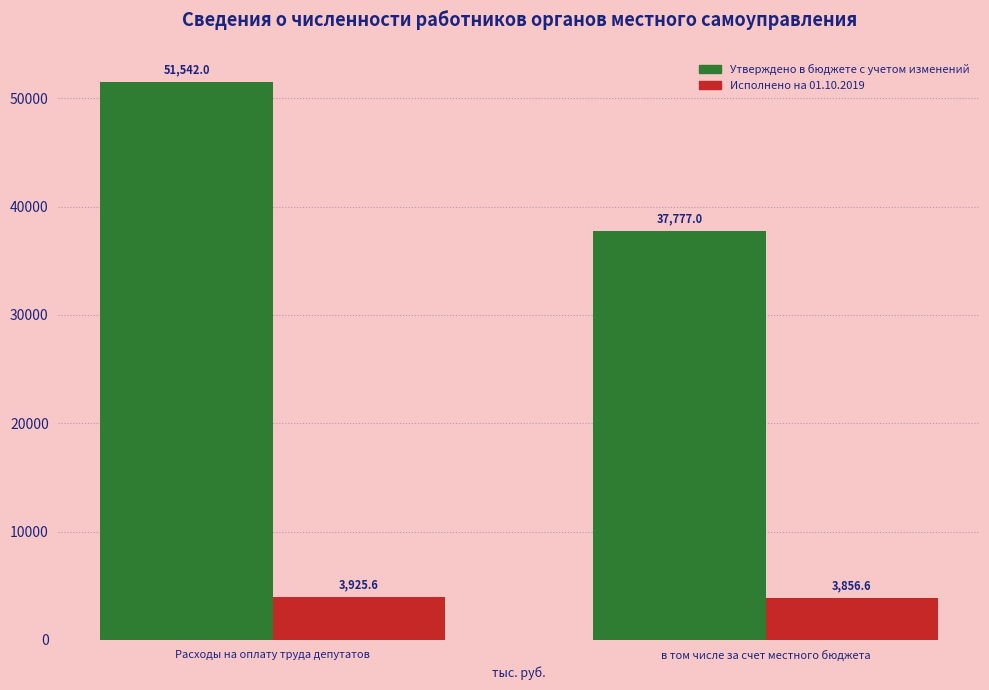

What is the minimum value for Исполнено на 01.10.2019?

3856.6